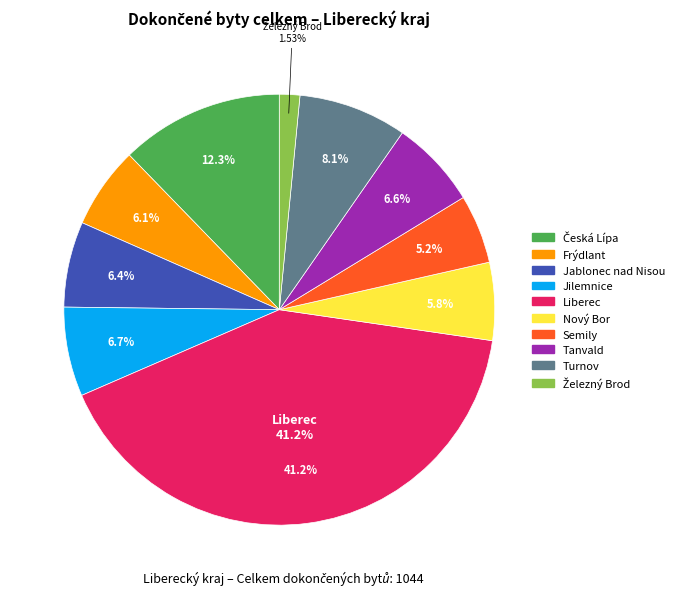

Which has a higher value, Turnov or Jablonec nad Nisou?

Turnov